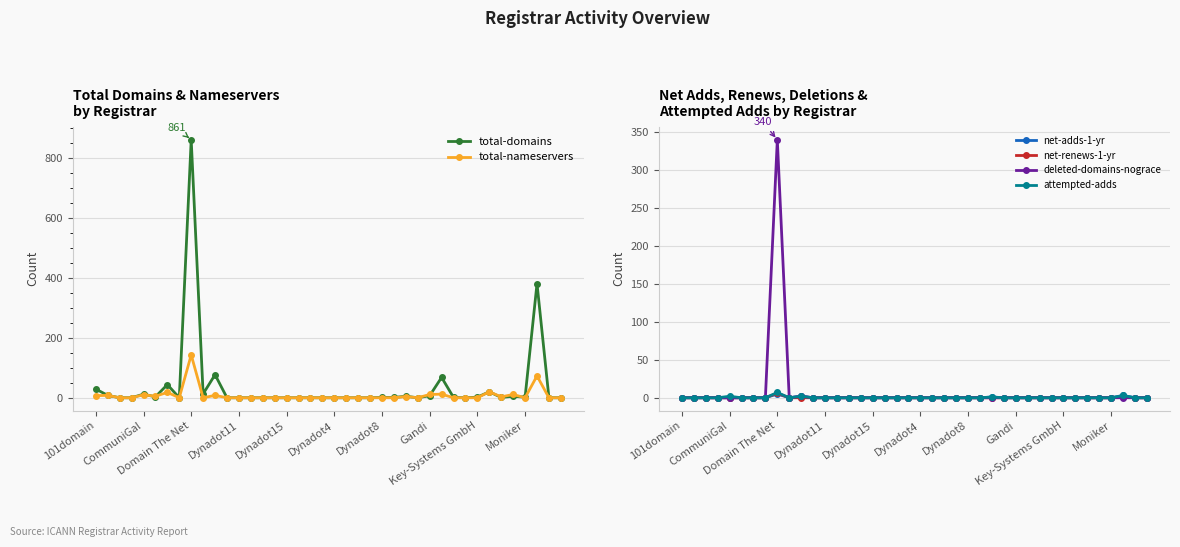

True or false: deleted-domains-nograce has more than 0 points higher than both neighbors.

True